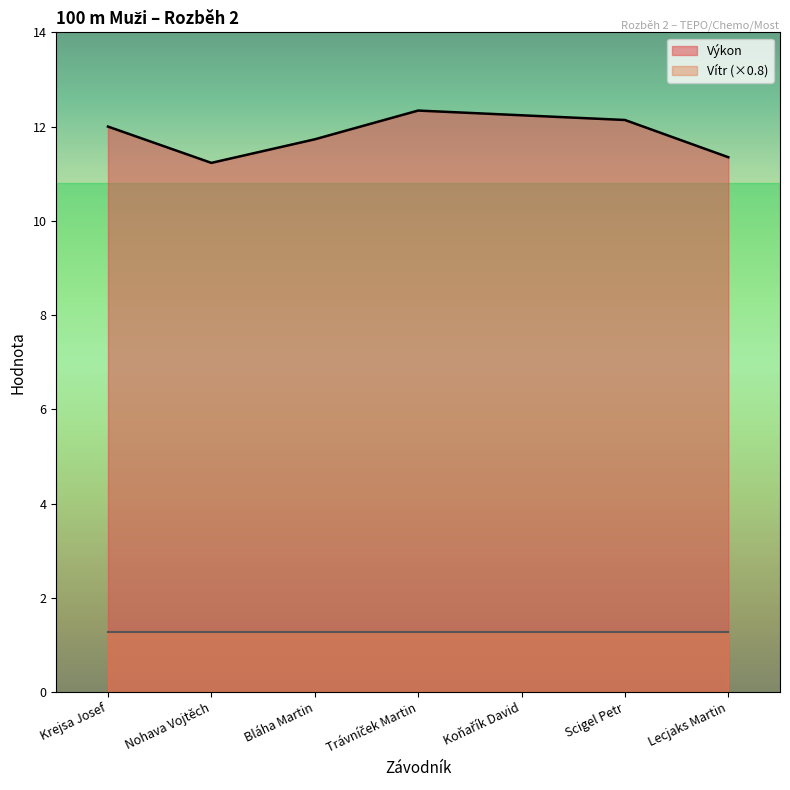

What is the difference between the maximum and minimum values?

1.1